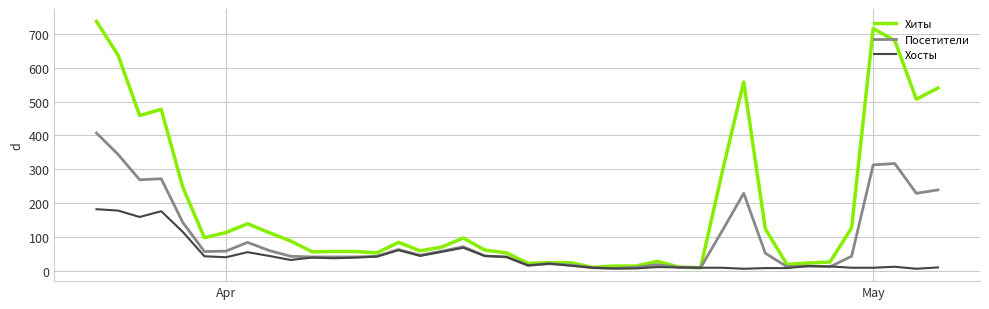

List the series in order of their overall mean, lowest first.

Хосты, Посетители, Хиты